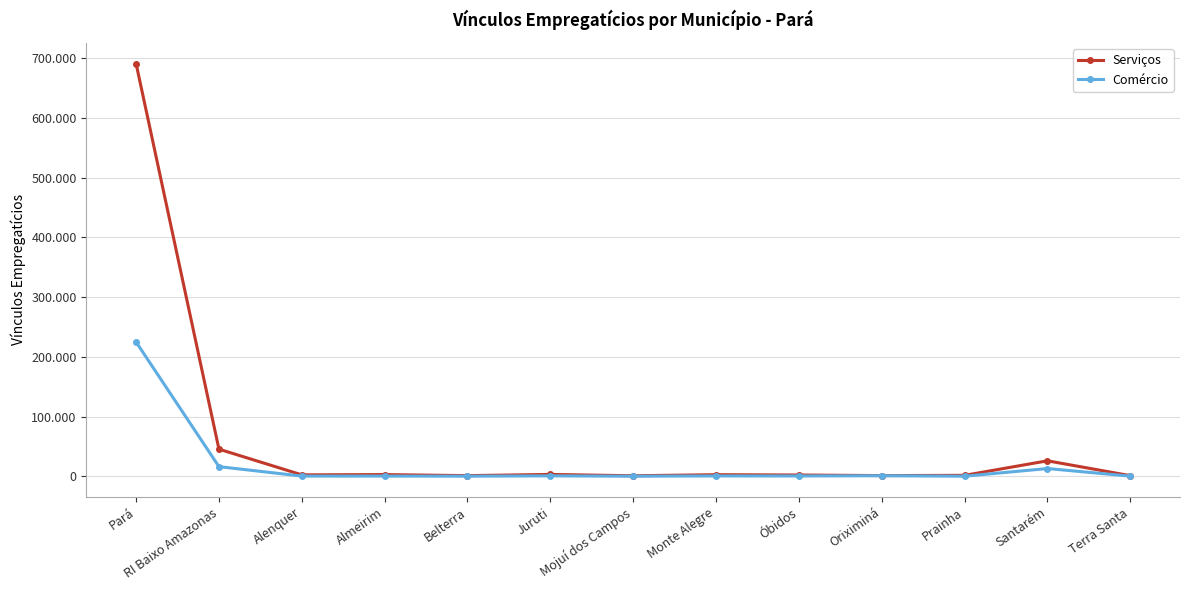

Is this an area chart (filled region under the line)?

No